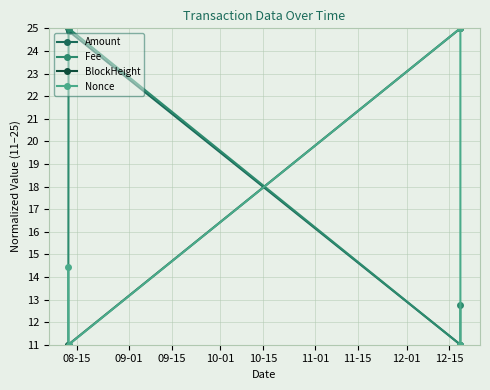

What is the value of the Nonce point at the 3rd from the left?

25.0